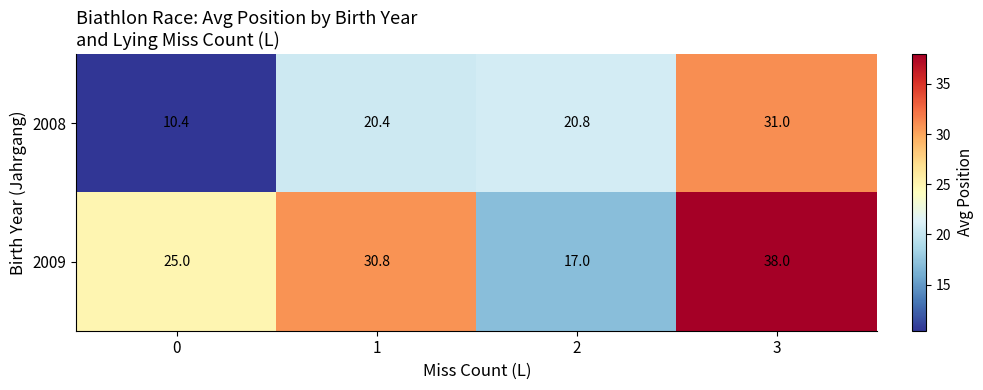

Reading right to left, transcribe all the data shown in this chart.

2008: 31.0	20.8	20.4	10.4
2009: 38.0	17.0	30.8	25.0